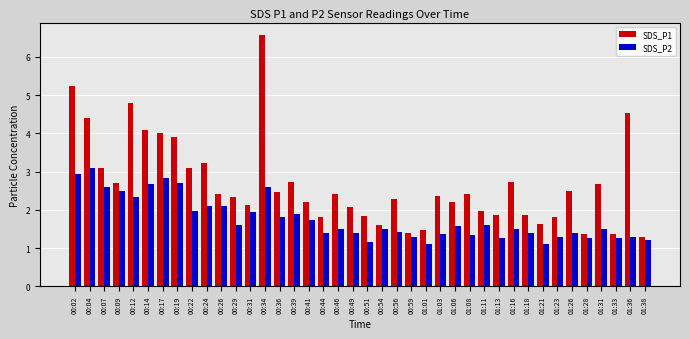

At which category is the sum across all series the highest?

00:34